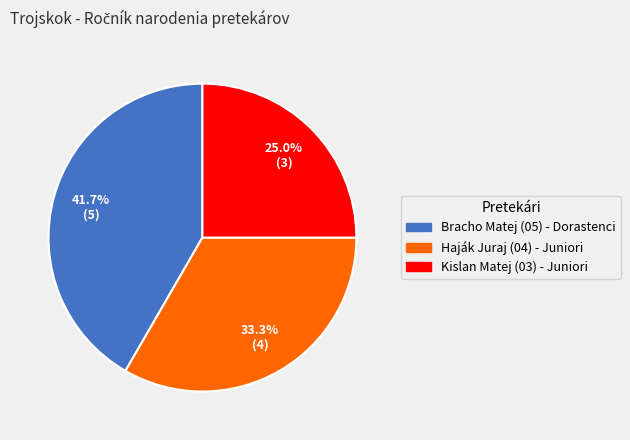

Is there any slice that represents more than half of the pie?

No